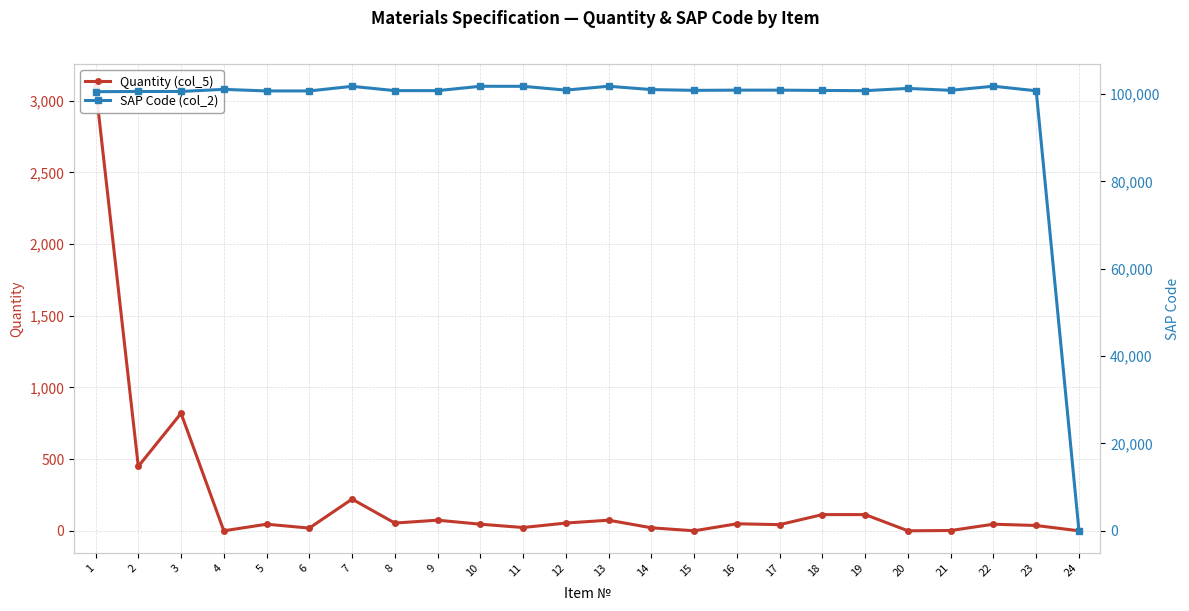

True or false: Quantity (col_5) has a value of 127 at 9.

False